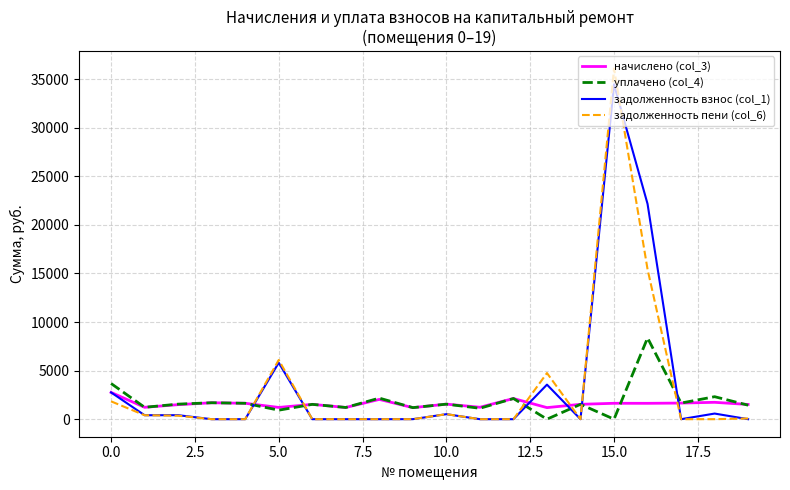

What is the maximum value shown in the chart?

36101.3